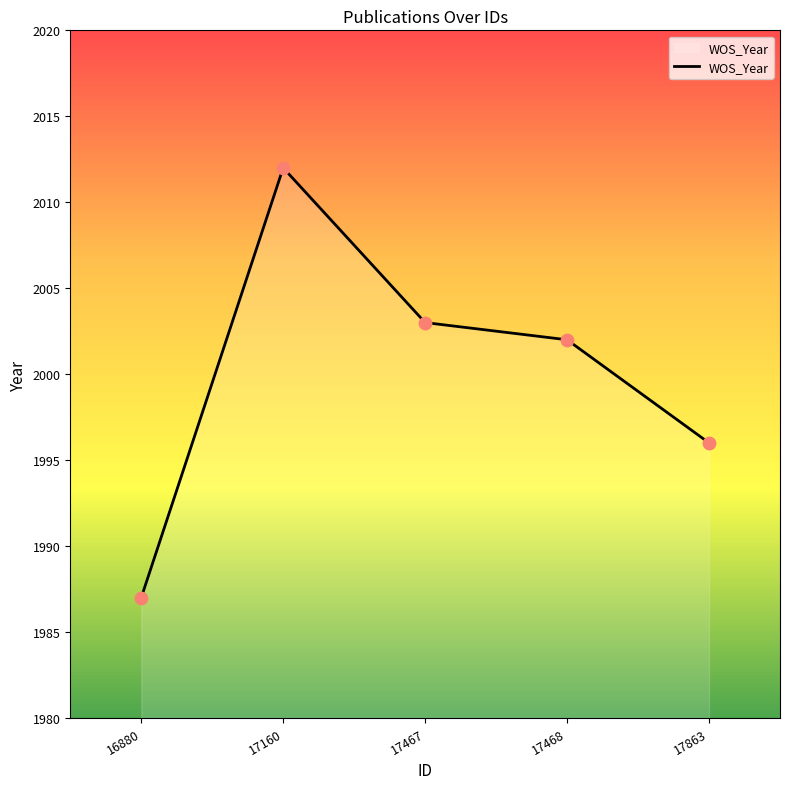

Which has a higher value, 17160 or 17467?

17160